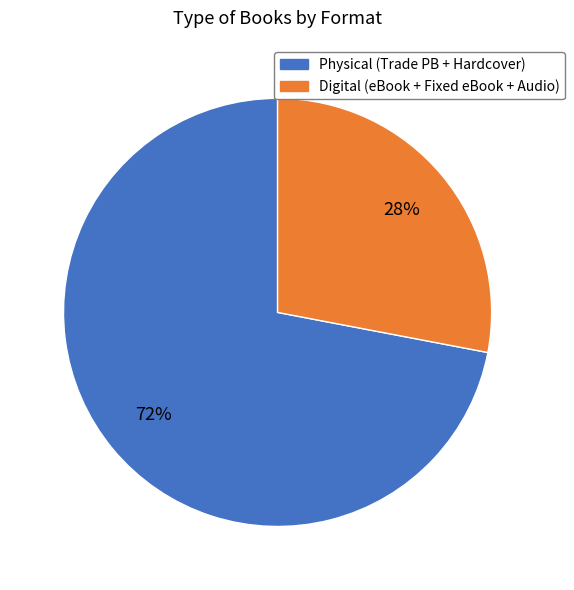

Is there a majority slice in this chart?

Yes